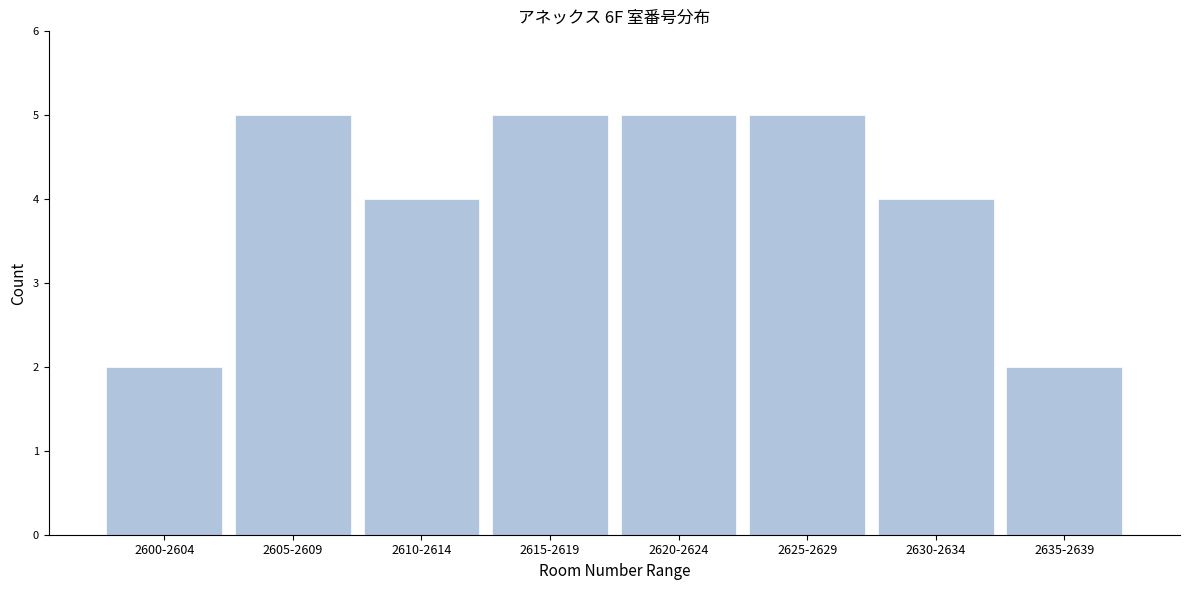

Reading left to right, extract all data points from this chart.

2600-2604=2	2605-2609=5	2610-2614=4	2615-2619=5	2620-2624=5	2625-2629=5	2630-2634=4	2635-2639=2